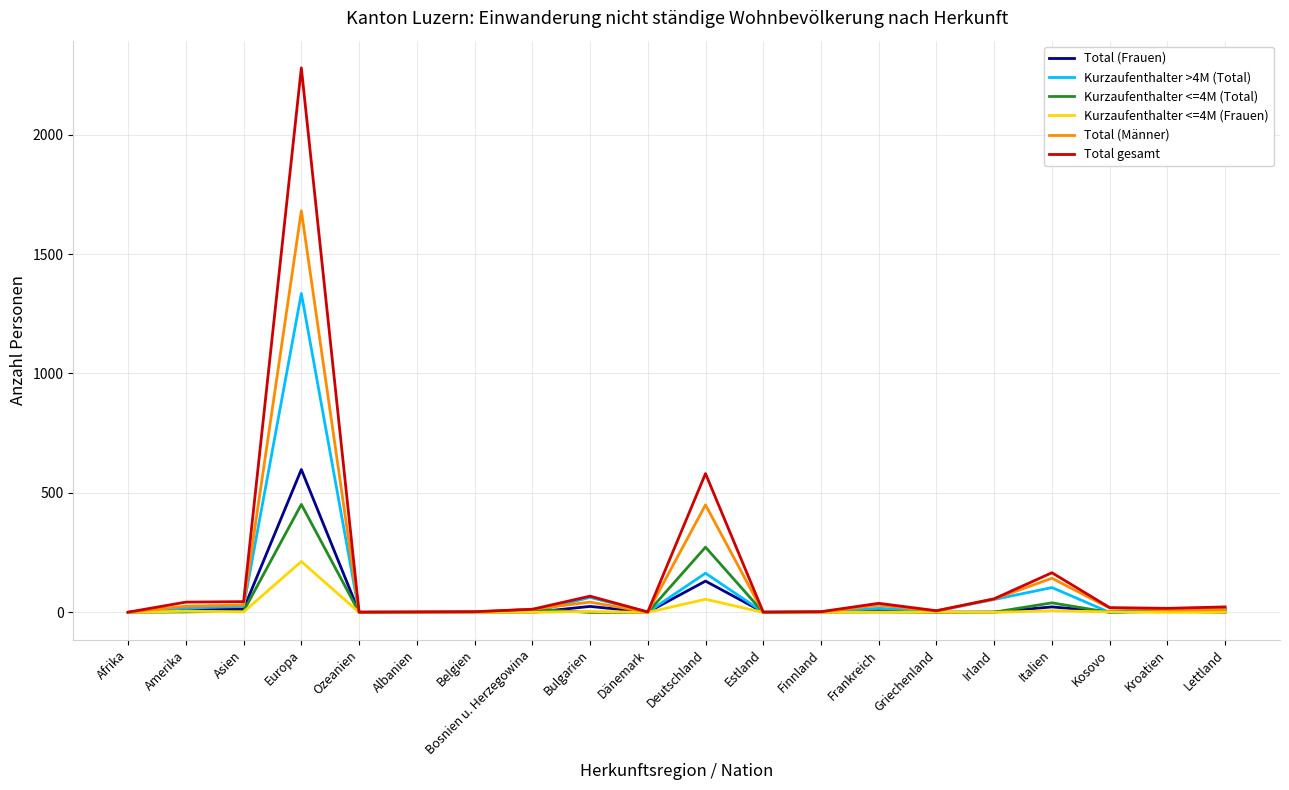

Which series has the widest spread of values?

Total gesamt